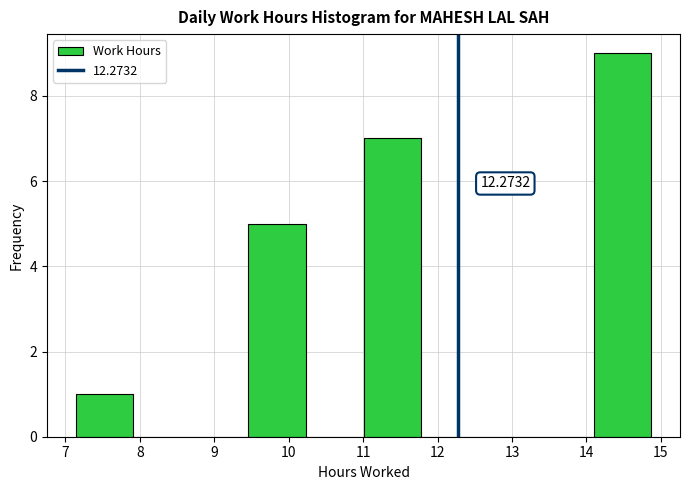

Which range on the x-axis has the tallest bar?

14.1 to 14.9